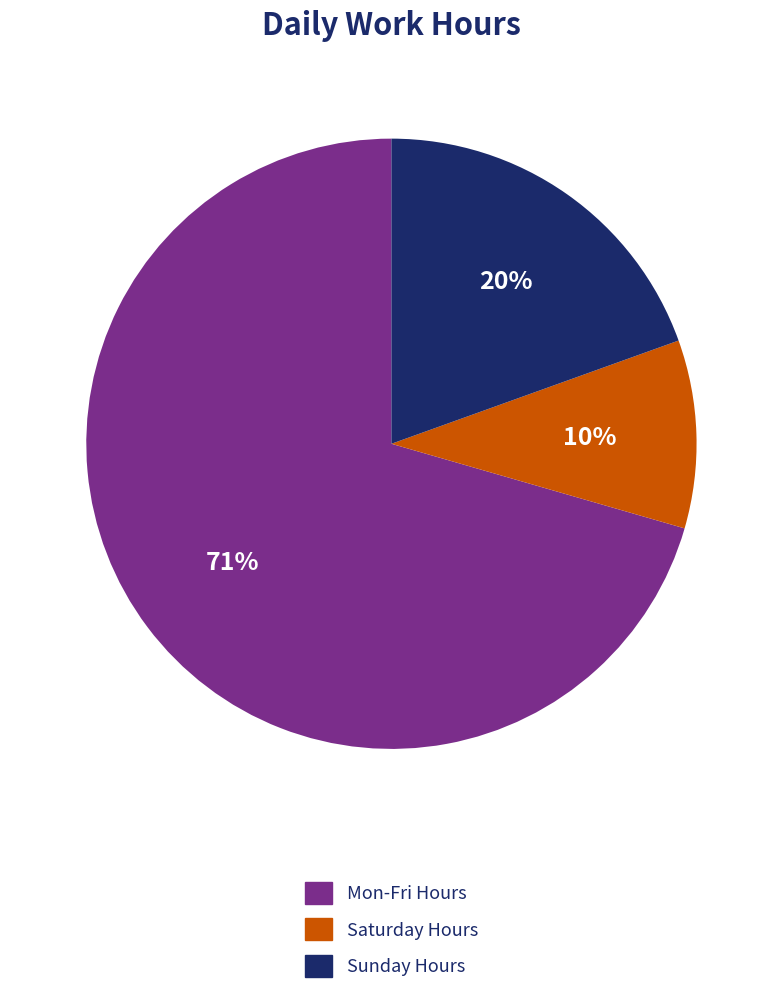

Which has a higher value, Sunday Hours or Saturday Hours?

Sunday Hours